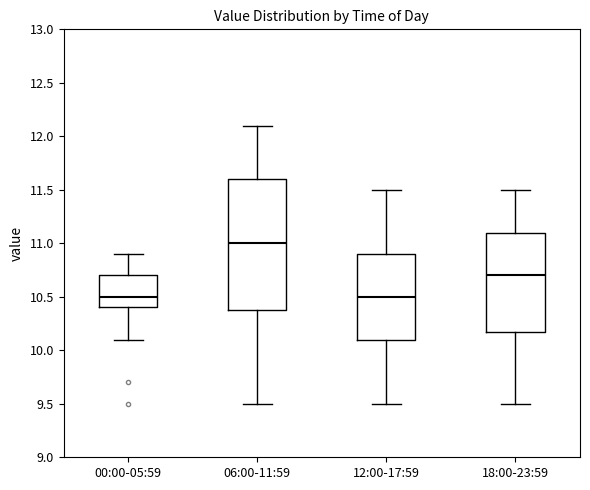

Where is the upper edge of the box for 12:00-17:59 on the y-axis? The values are not printed on the chart, so give them approximately, as read against the axis.

10.9